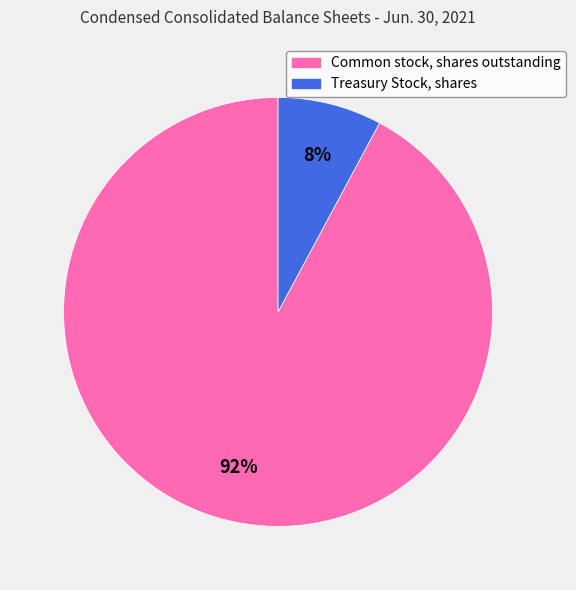

Combined, do Common stock, shares outstanding and Treasury Stock, shares account for over 50%?

Yes